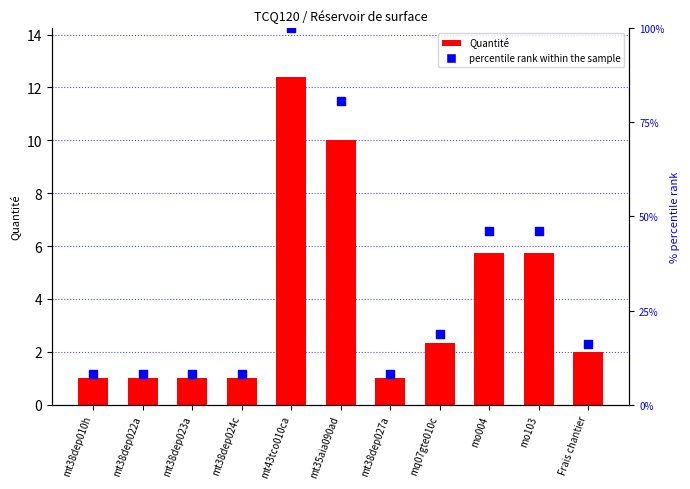

Is the value of percentile rank within the sample at Frais chantier greater than the value of Quantité at mt38dep024c?

Yes